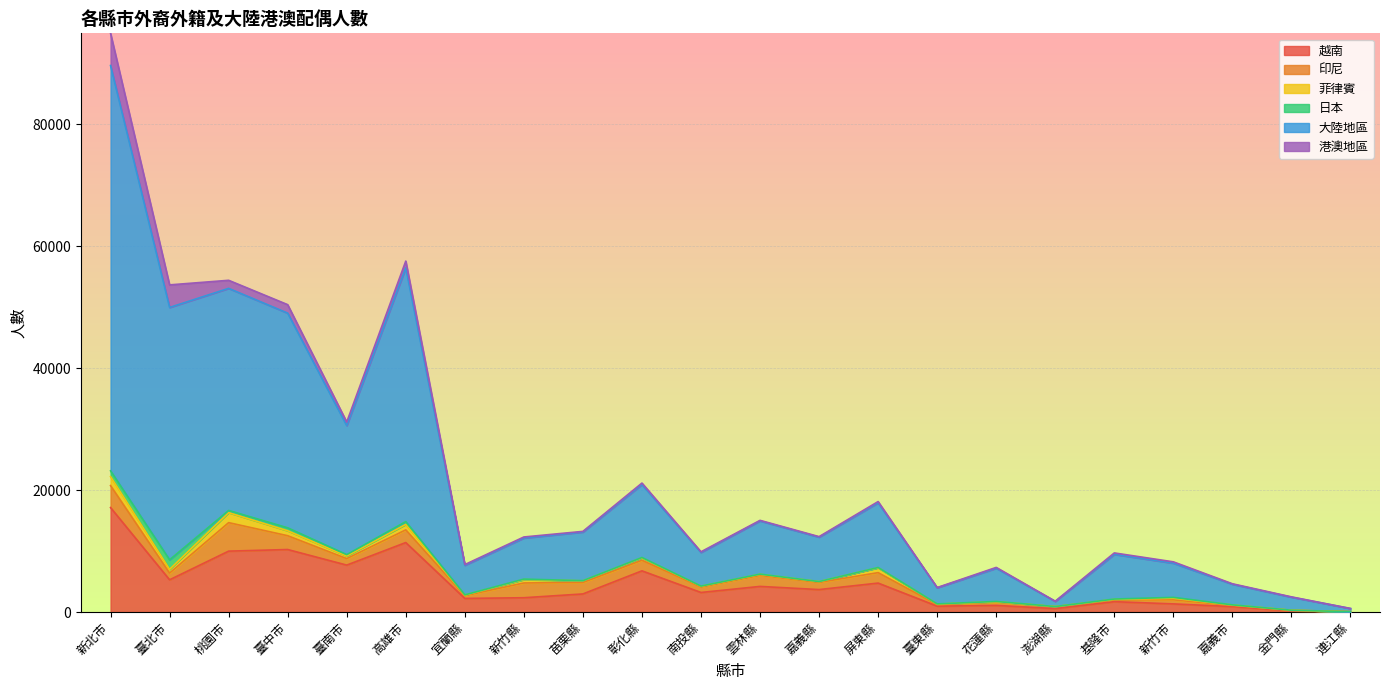

What is the lowest value of the 港澳地區 series?

3